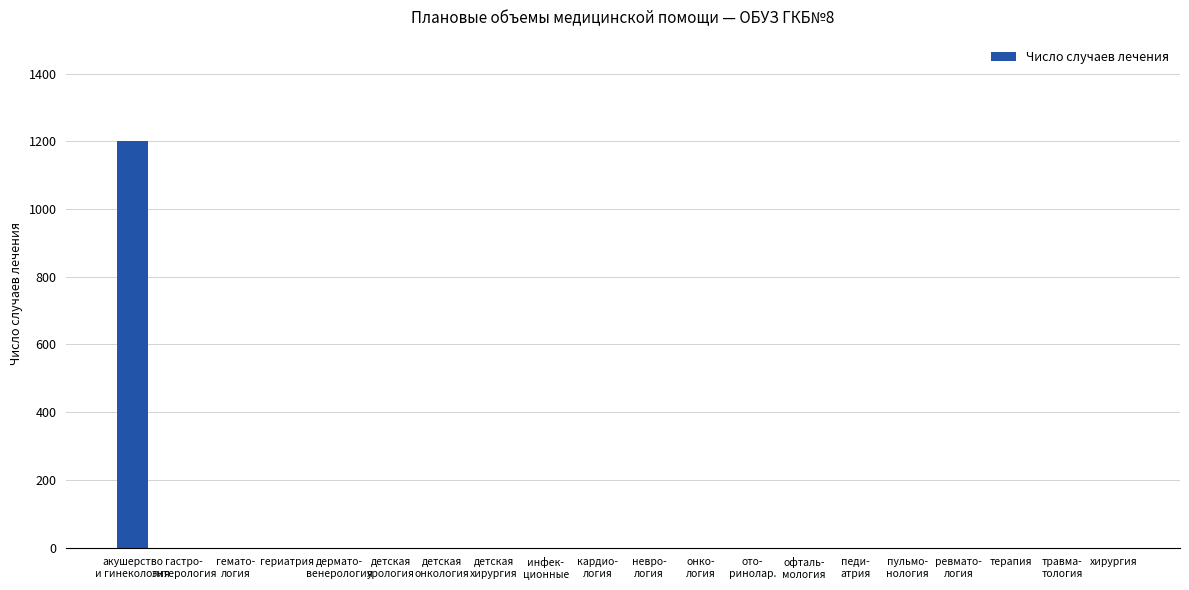

Reading right to left, transcribe all the data shown in this chart.

хирургия=0	травма-
тология=0	терапия=0	ревмато-
логия=0	пульмо-
нология=0	педи-
атрия=0	офталь-
мология=0	ото-
ринолар.=0	онко-
логия=0	невро-
логия=0	кардио-
логия=0	инфек-
ционные=0	детская
хирургия=0	детская
онкология=0	детская
урология=0	дермато-
венерология=0	гериатрия=0	гемато-
логия=0	гастро-
энтерология=0	акушерство
и гинекология=1200